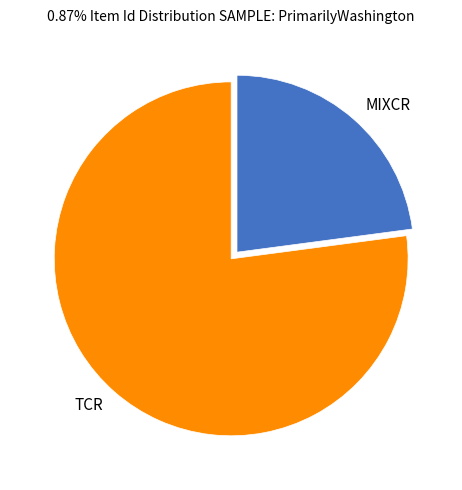

The TCR slice represents 66% of the pie. True or false?

False